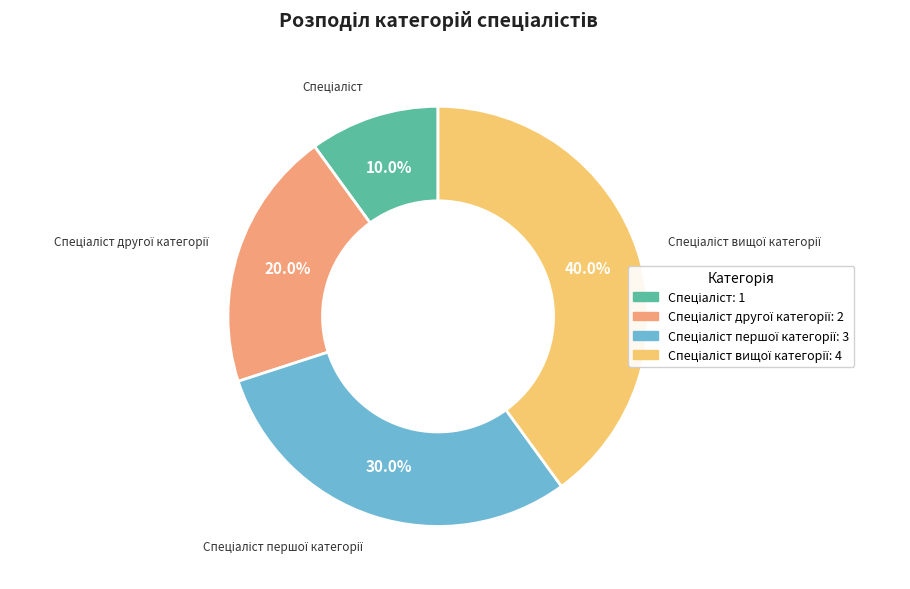

Is there any slice that represents more than half of the pie?

No